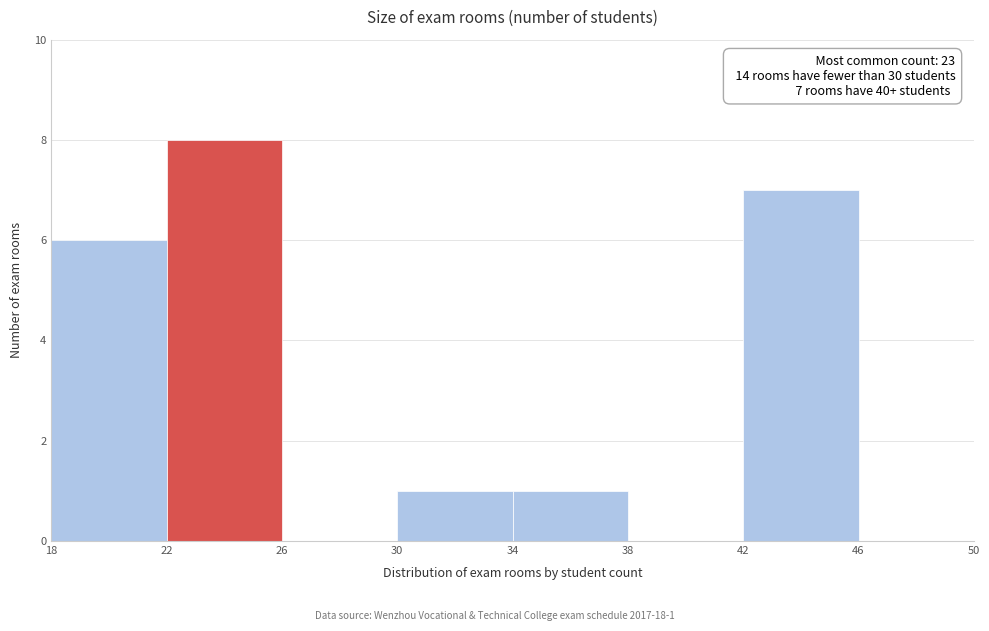

Over which range of the x-axis is the bar tallest?

22 to 26